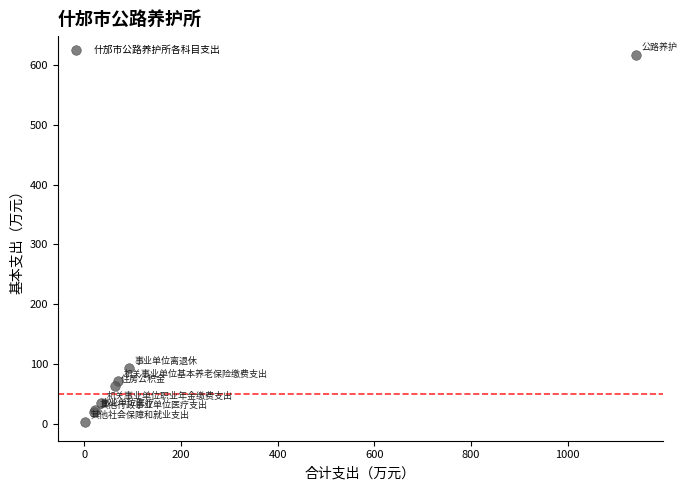

What Y value in the scatter plot is closest to 309?

93.1